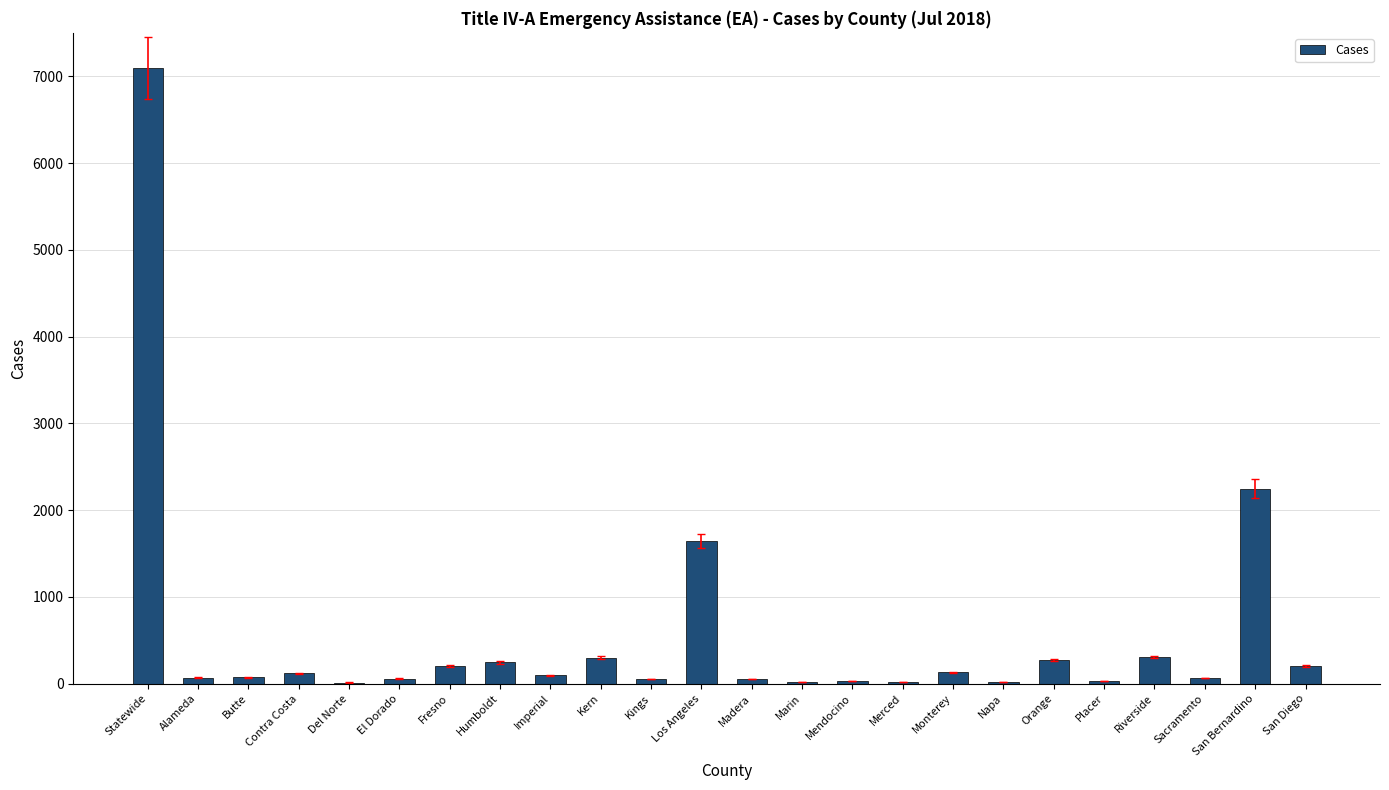

Between Statewide and Fresno, which is larger?

Statewide